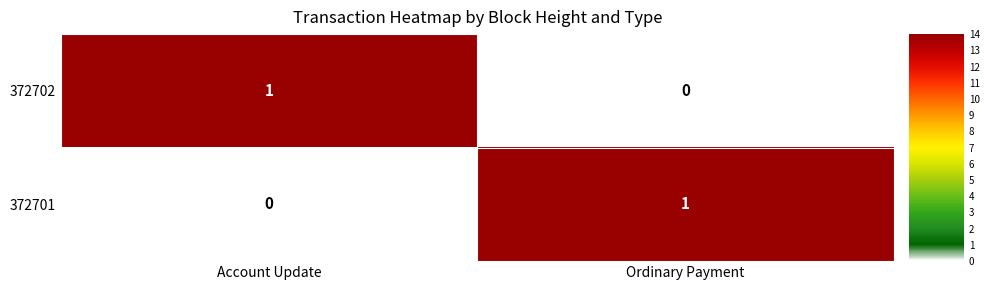

The value of 372701 at Account Update is 0. True or false?

True